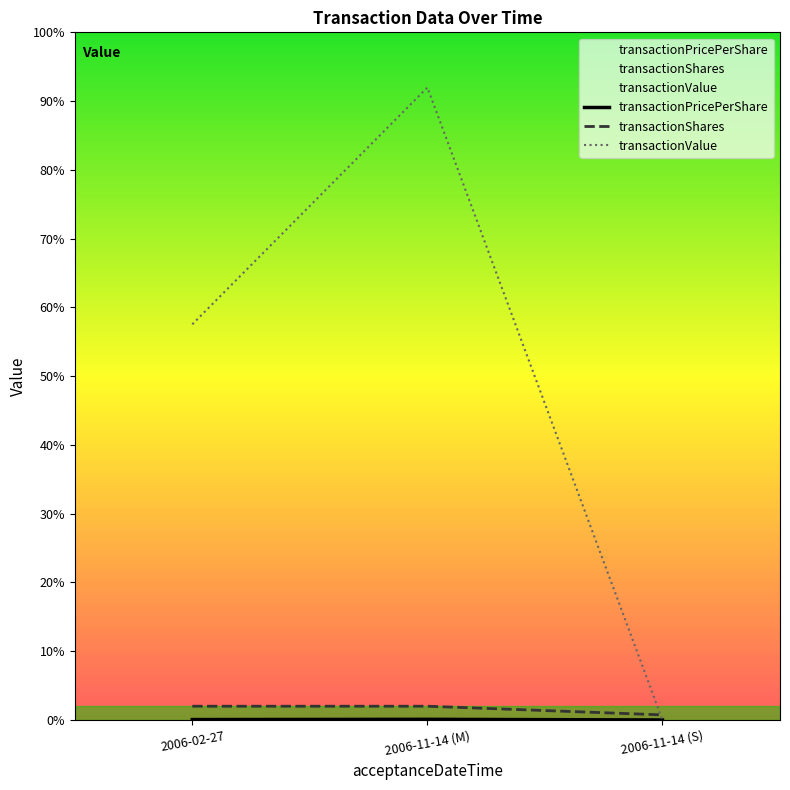

How many lines are shown in the chart?

3